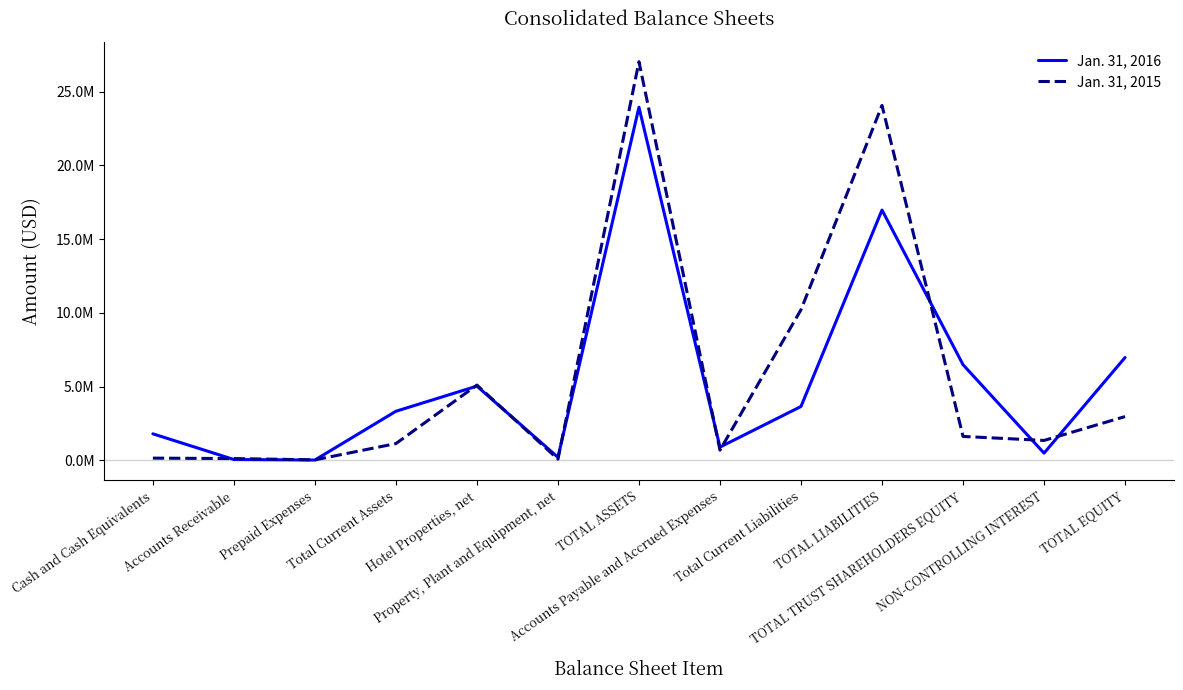

What are all the series names shown in the legend?

Jan. 31, 2016, Jan. 31, 2015